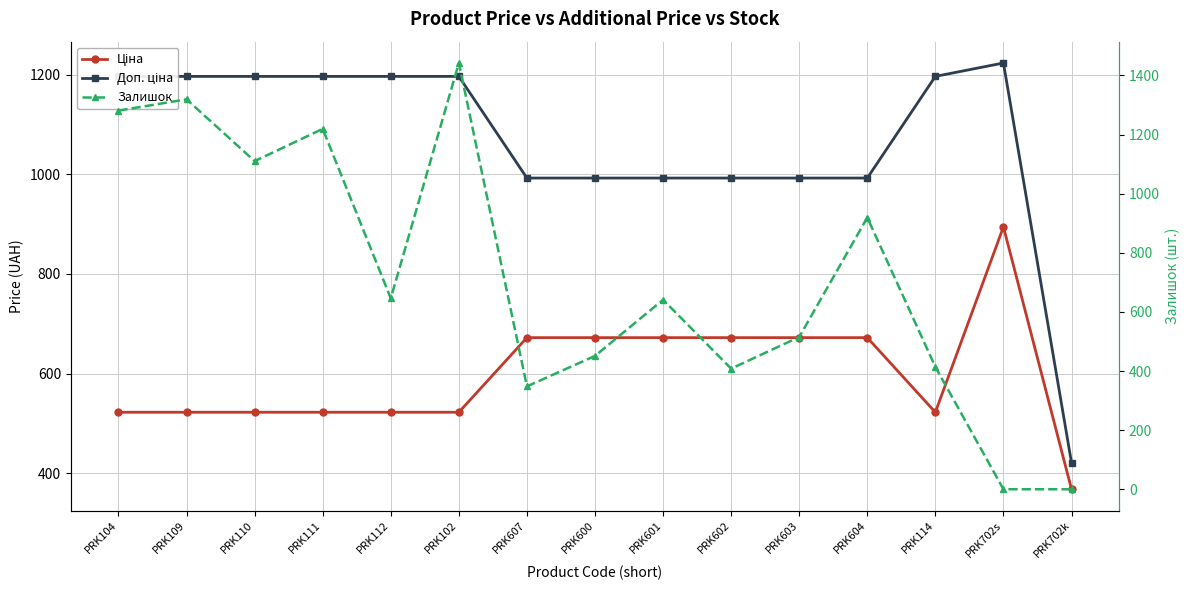

What is the label of the 5th point from the right?

PRK603